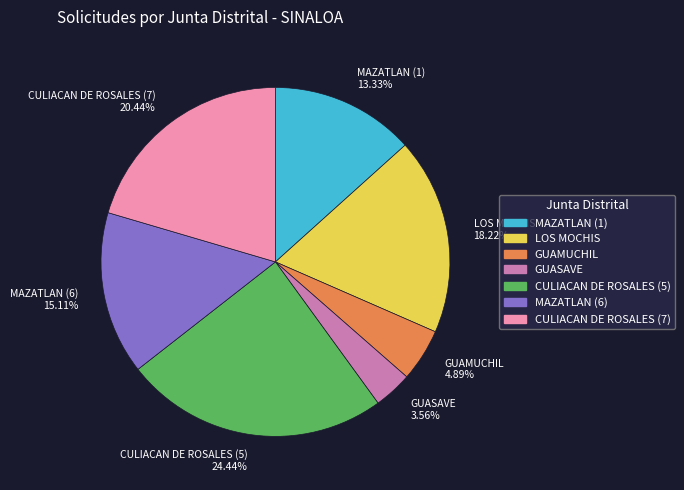

What is the largest slice in the pie chart?

CULIACAN DE ROSALES (5)